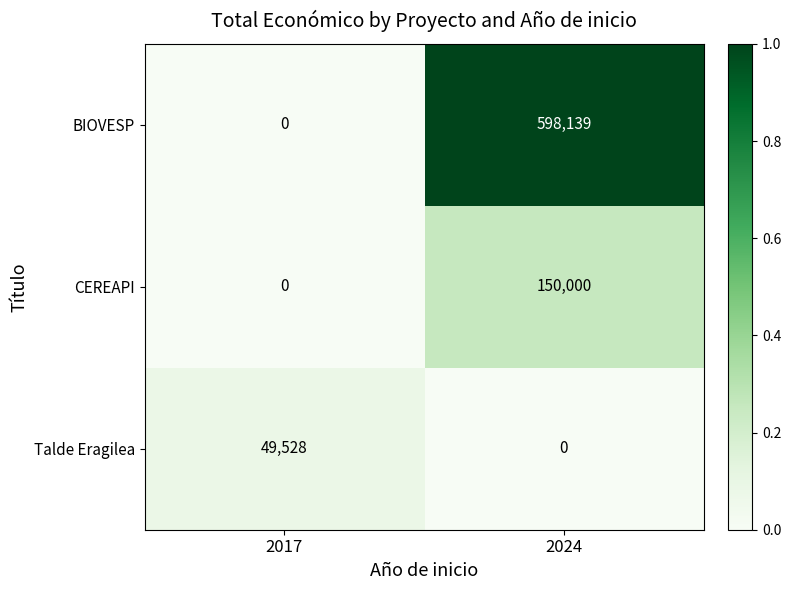

Which category has the lowest value in the Talde Eragilea series?

2024